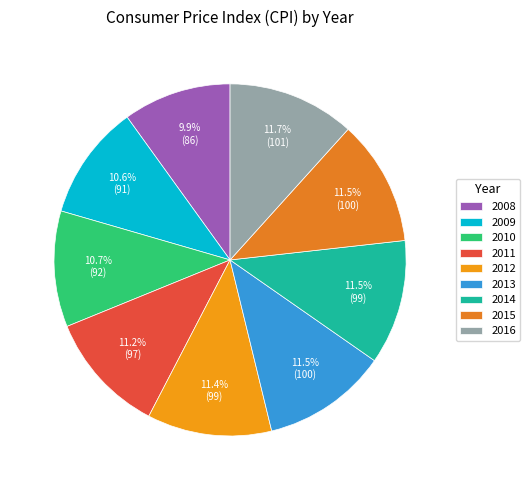

Count the number of slices in the pie.

9